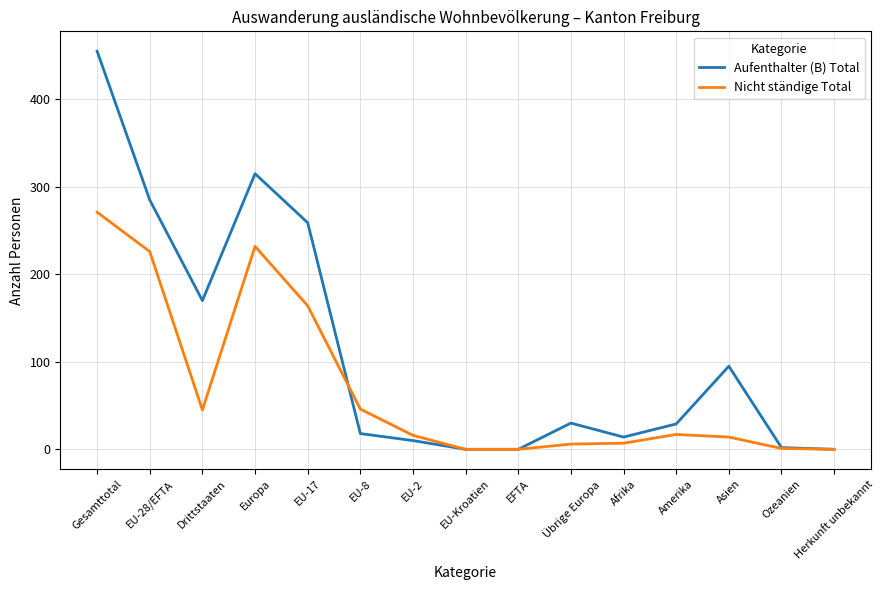

Where is Nicht ständige Total nearest to the value 135?

EU-17